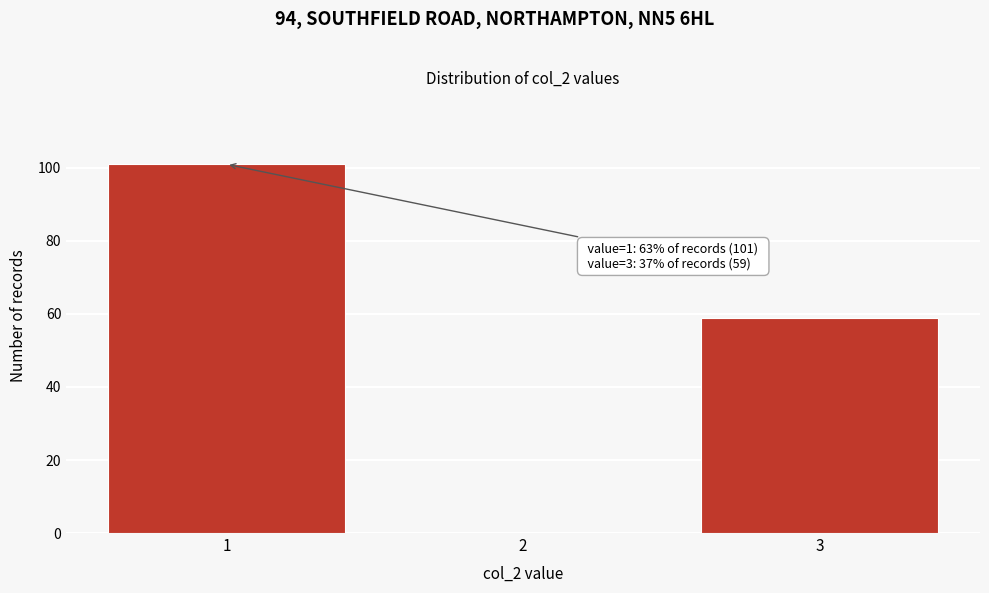

Reading left to right, transcribe all the data shown in this chart.

1=101	2=0	3=59